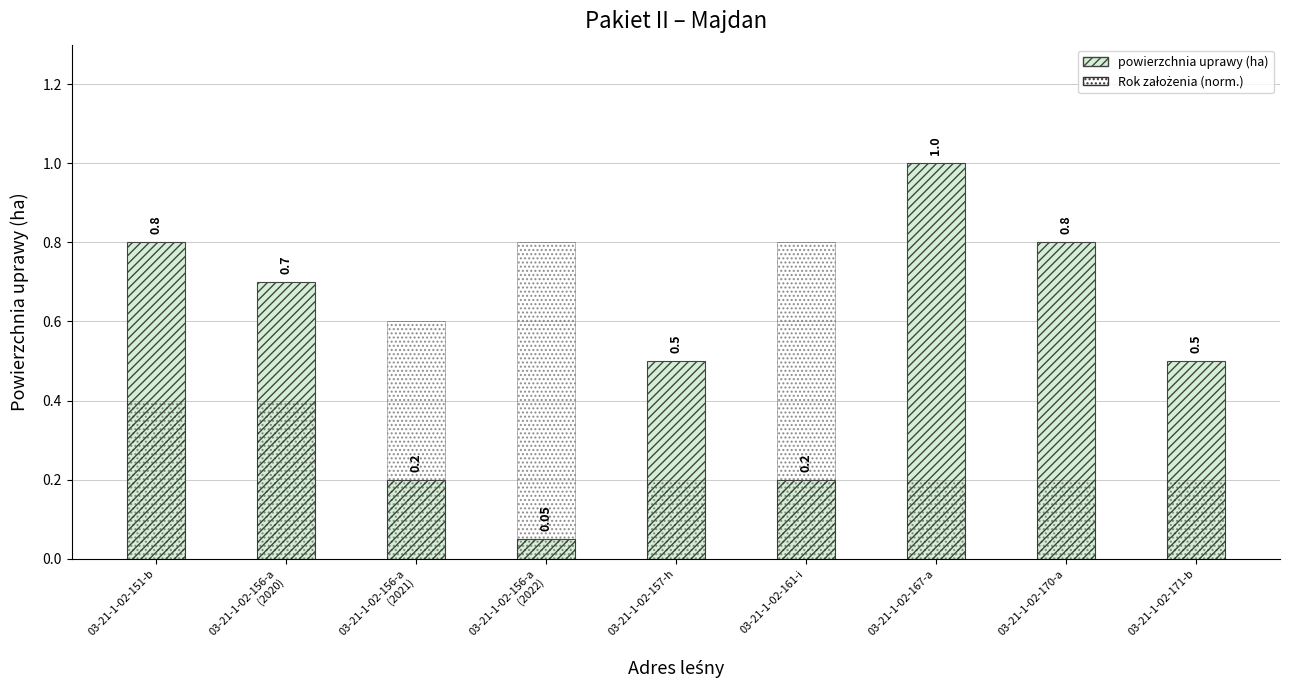

At which label is powierzchnia uprawy (ha) closest to 0?

03-21-1-02-156-a
(2022)